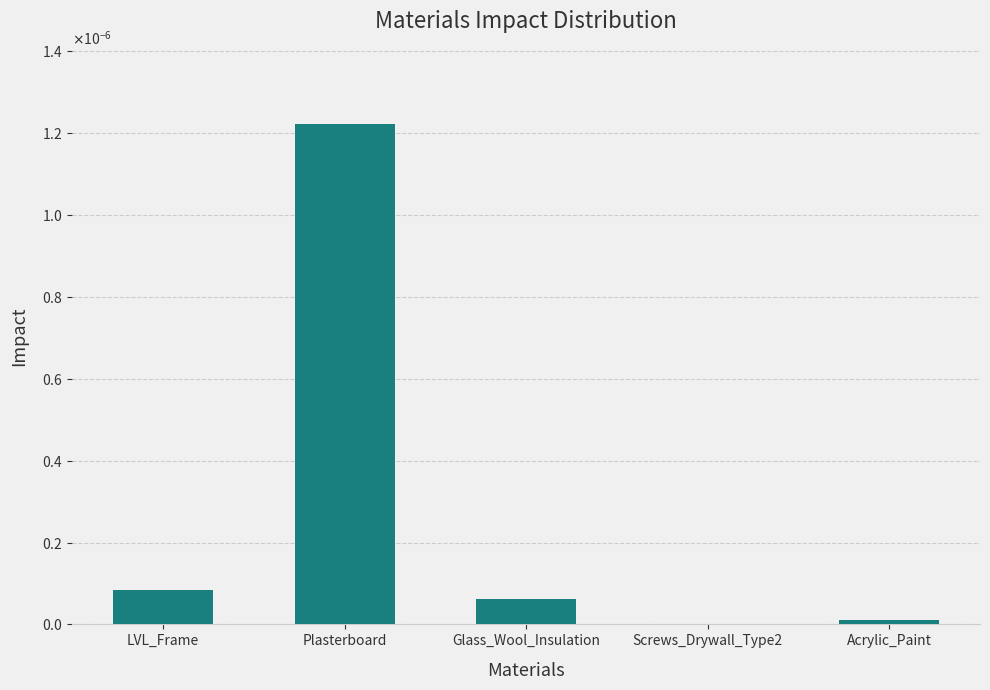

The value at Screws_Drywall_Type2 is 0.0. True or false?

False